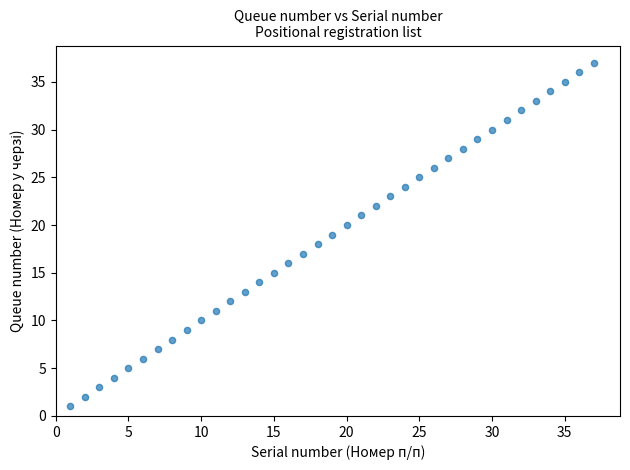

What is the range of X values (max minus min)?

36